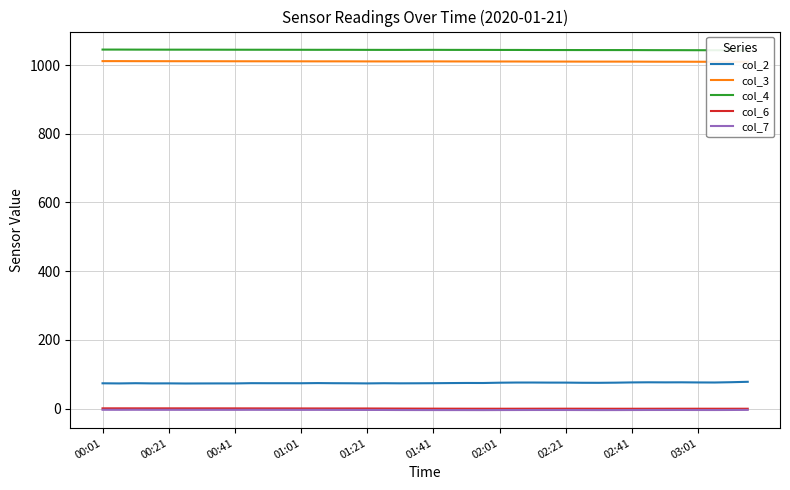

True or false: col_3 and col_7 intersect in this chart.

False